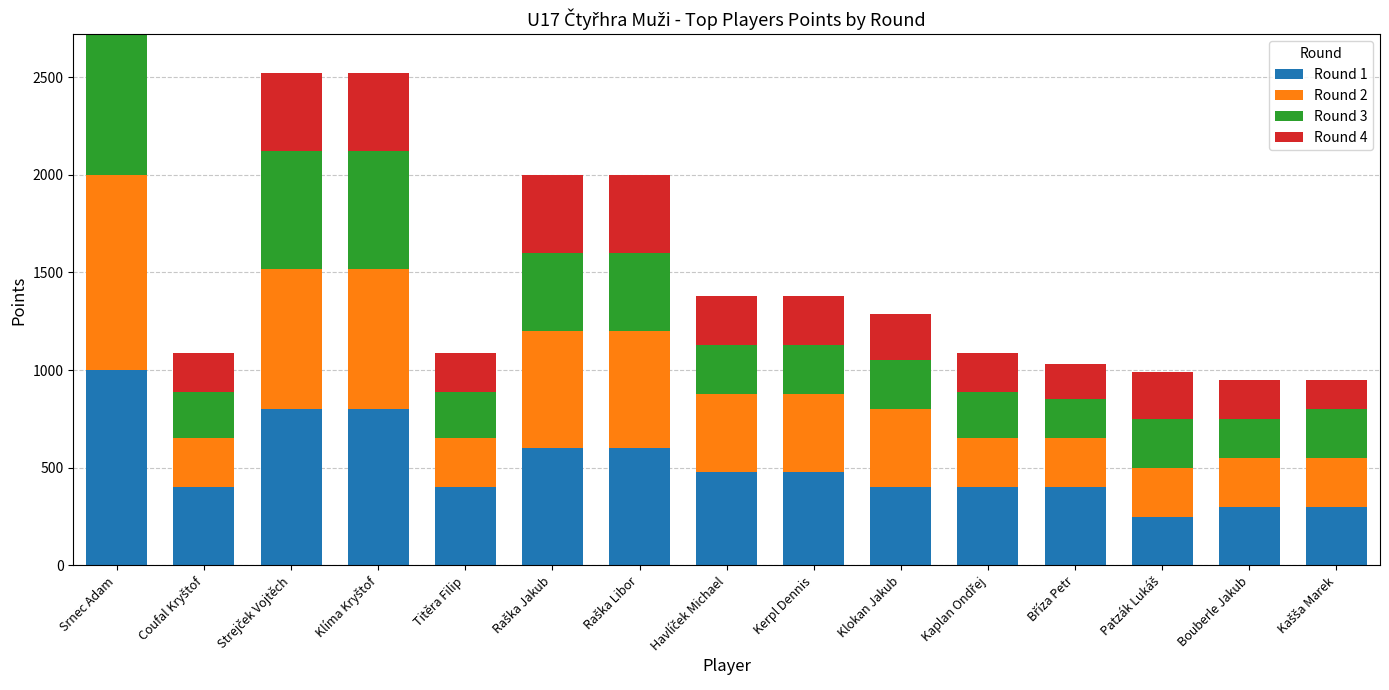

Are the bars horizontal?

No